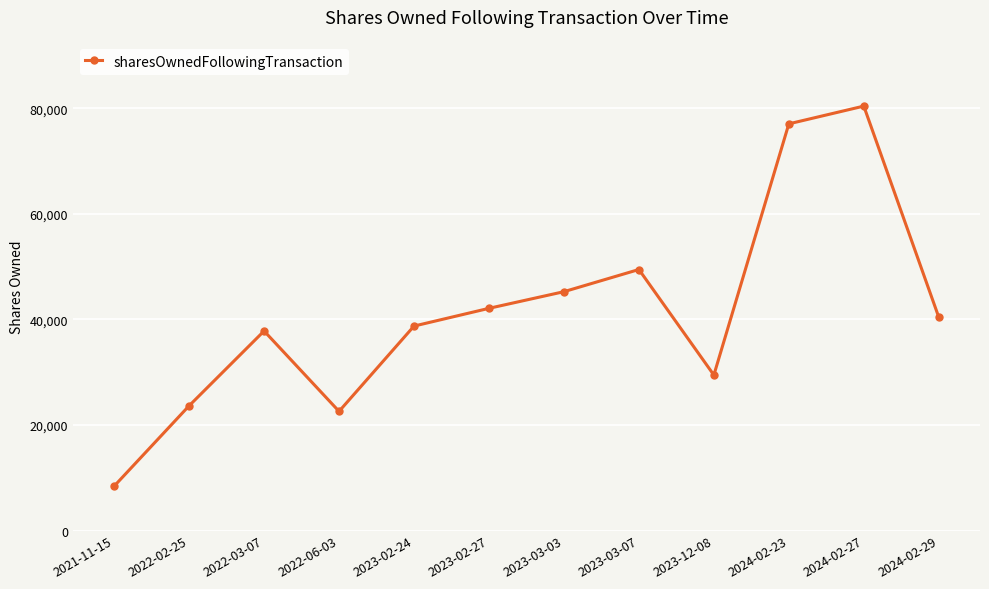

What is the ratio of the value at 2023-02-24 to the value at 2024-02-23?

0.5